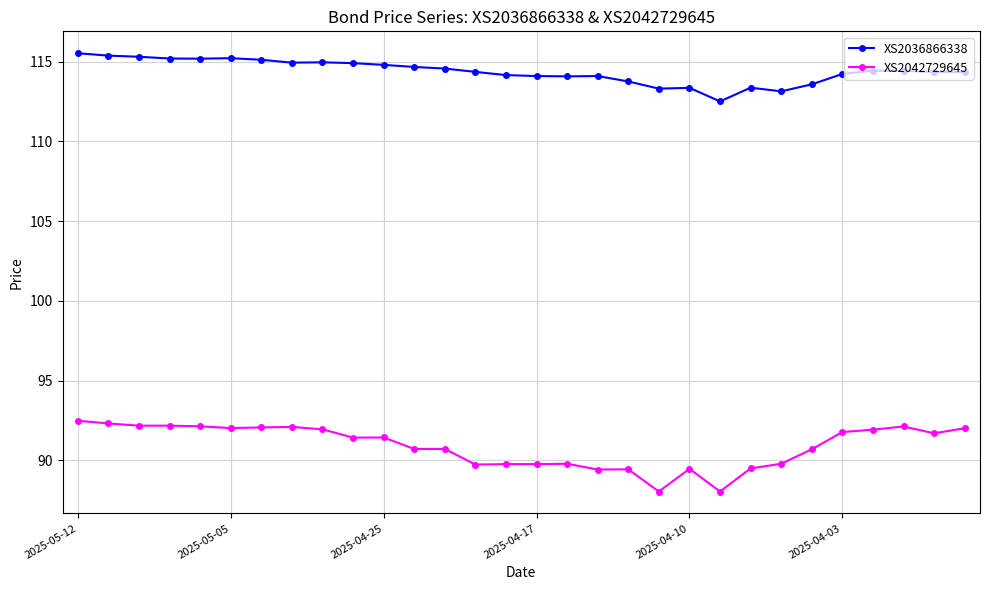

What is the greatest value displayed?

115.5